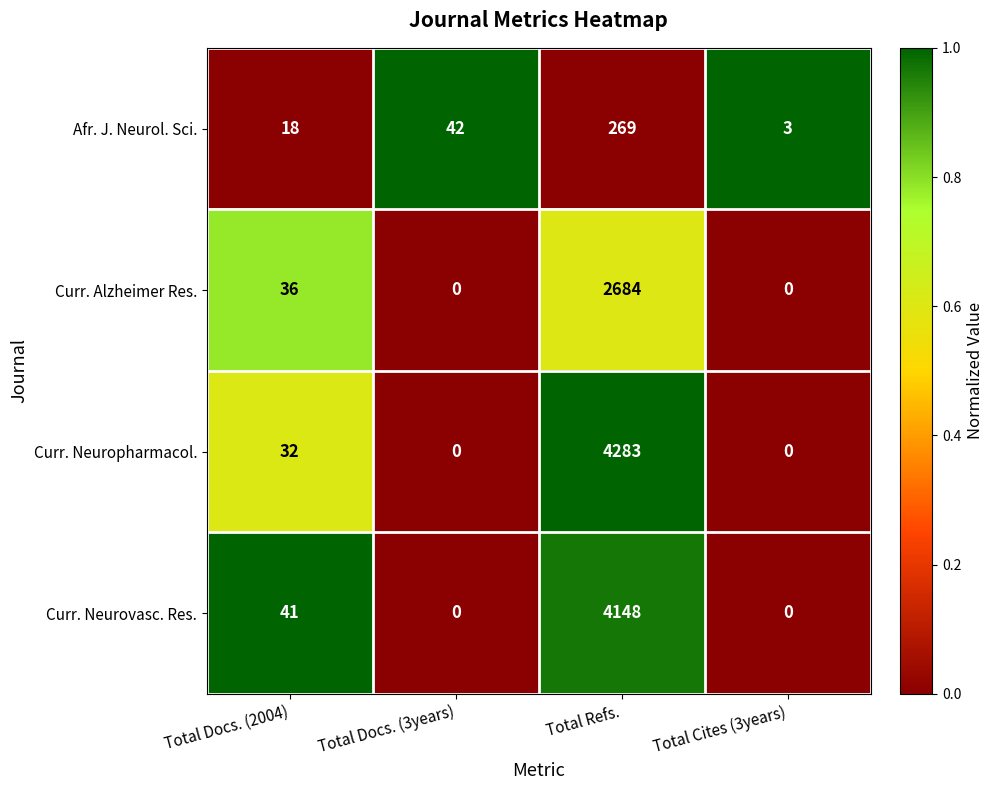

What is the sum of all Curr. Alzheimer Res. values?

2720